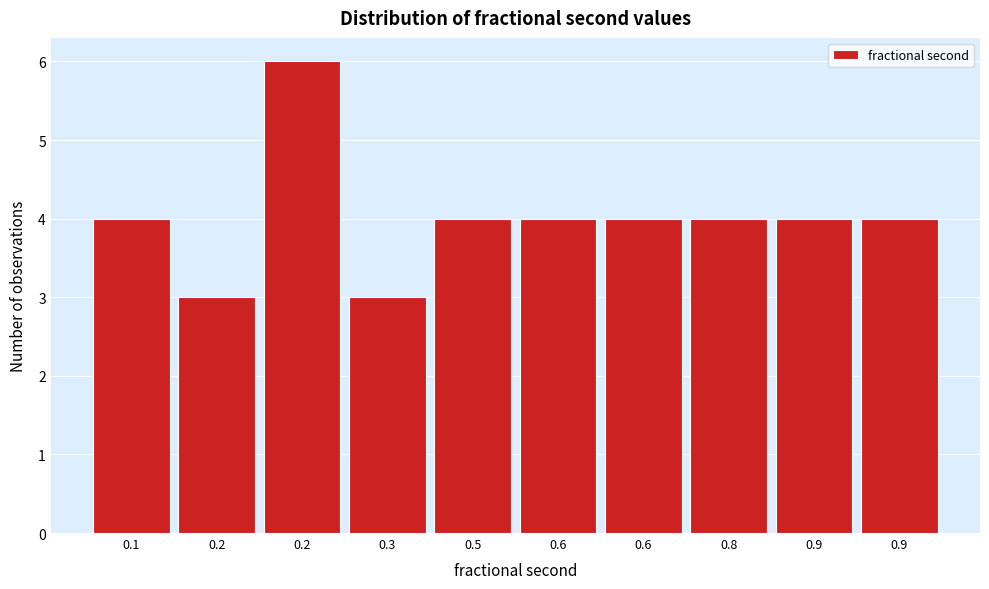

Does the chart contain any negative values?

No